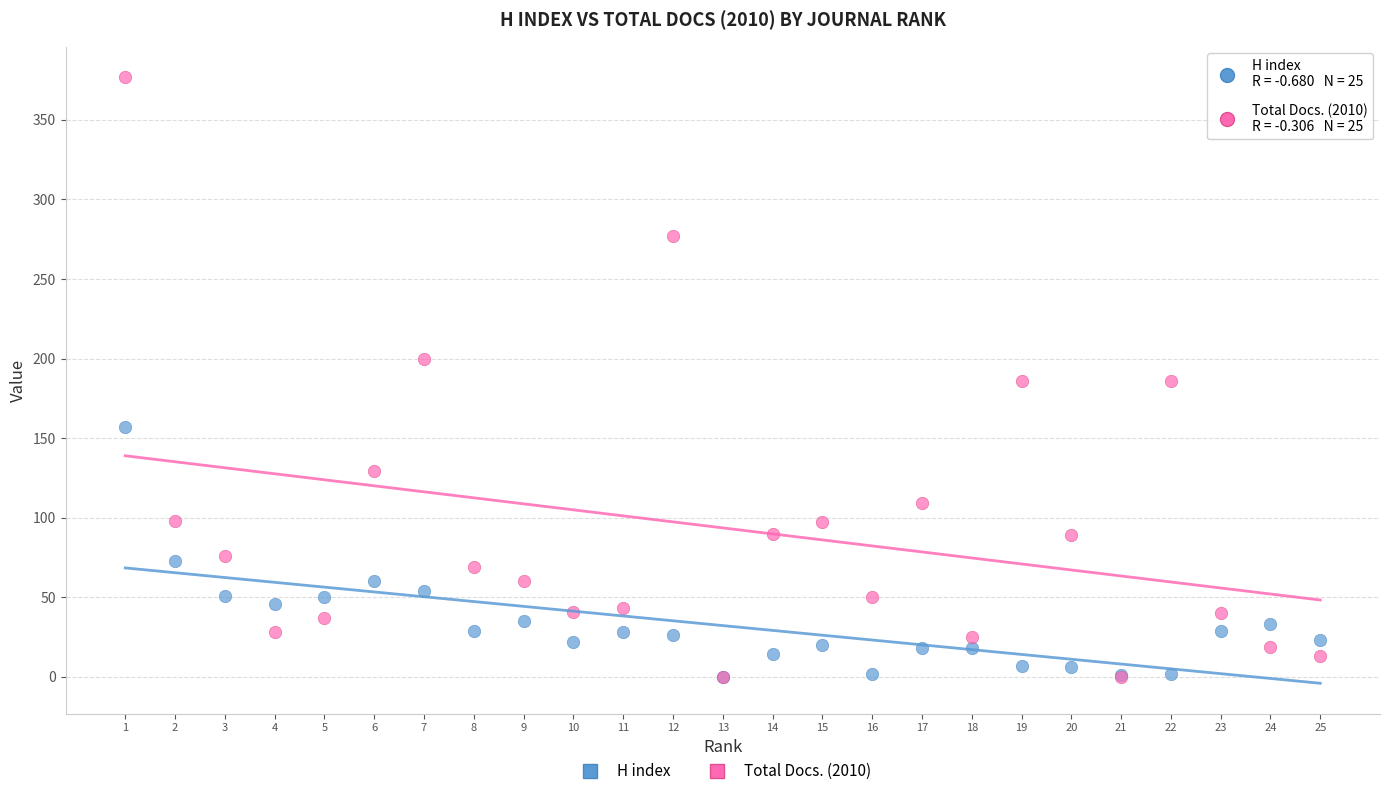

What are all the series names shown in the legend?

H index, Total Docs. (2010)